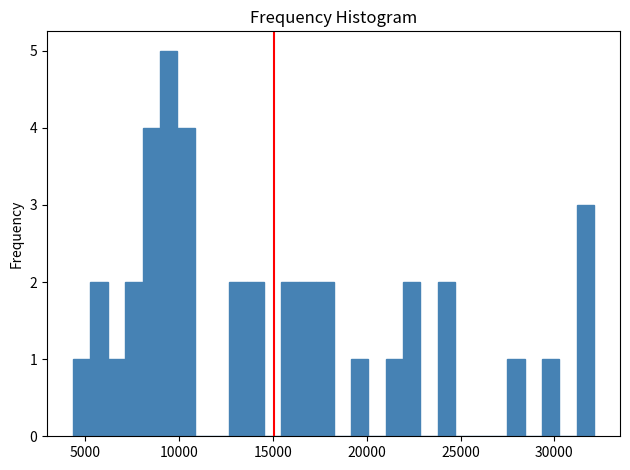

Read against the x-axis, roughly where is the centre of the tallest bar?

9500